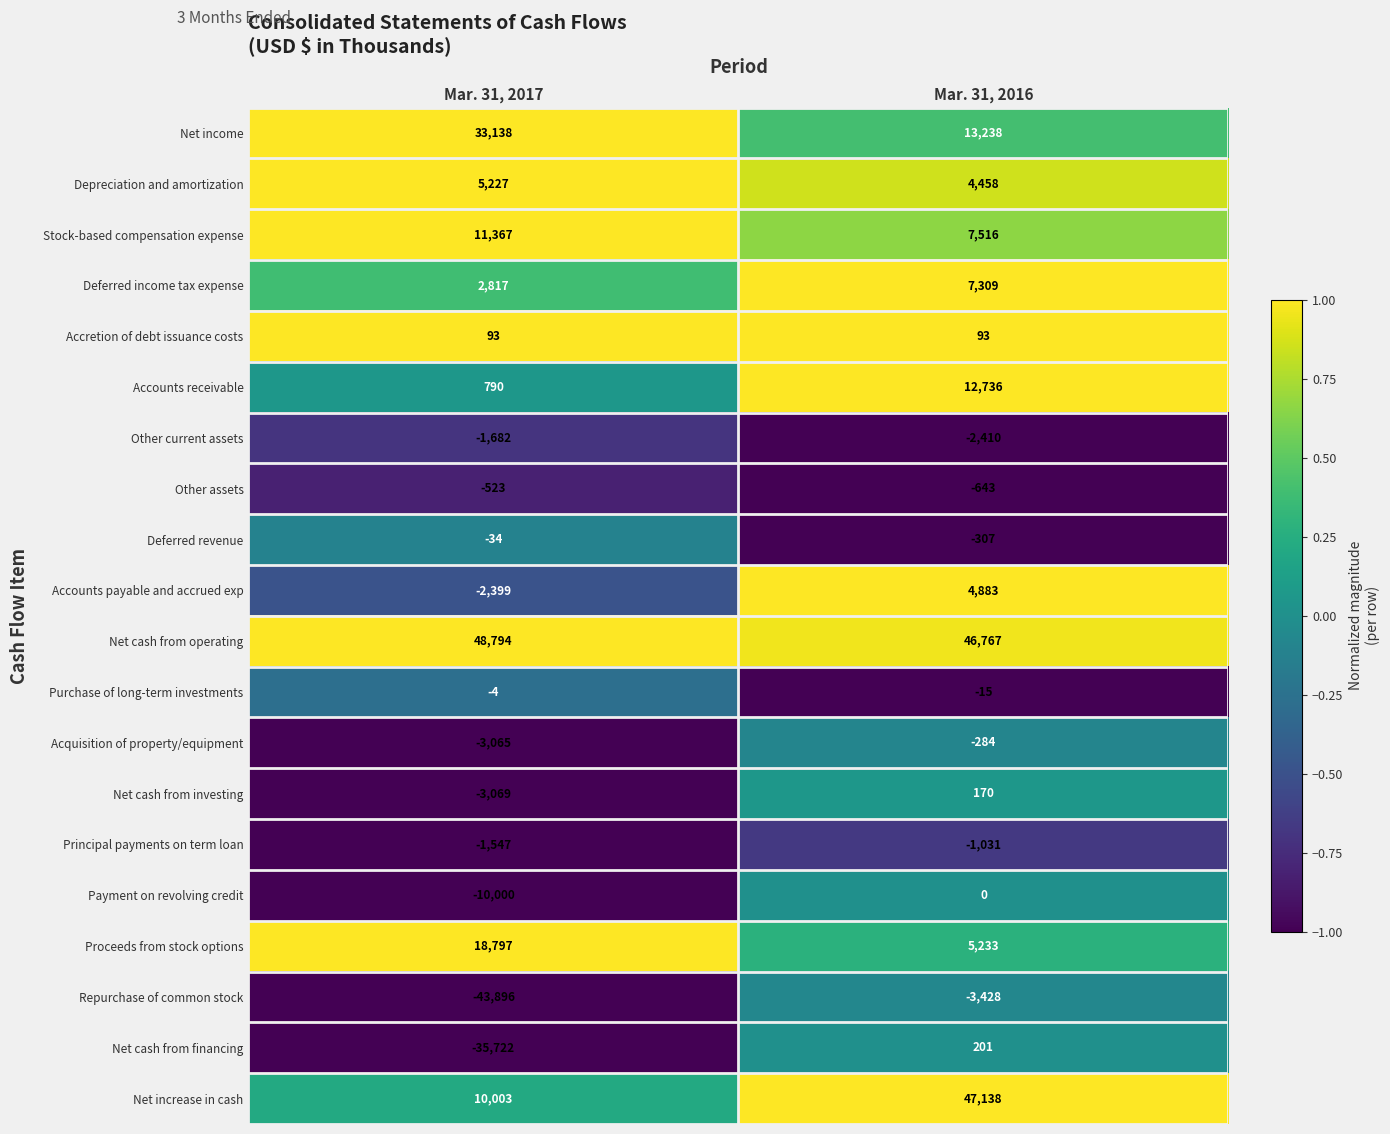

Which series has the widest spread of values?

Repurchase of common stock